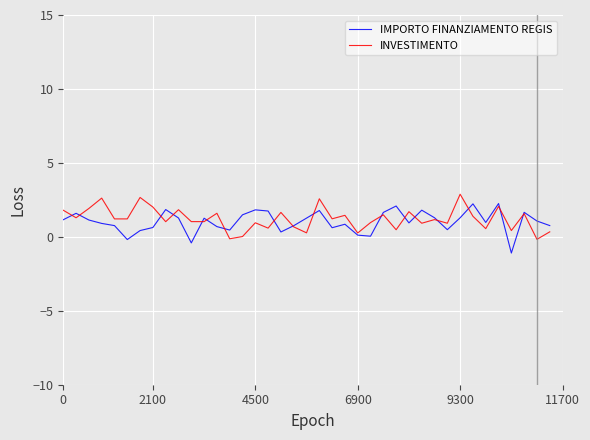

True or false: IMPORTO FINANZIAMENTO REGIS and INVESTIMENTO intersect in this chart.

True